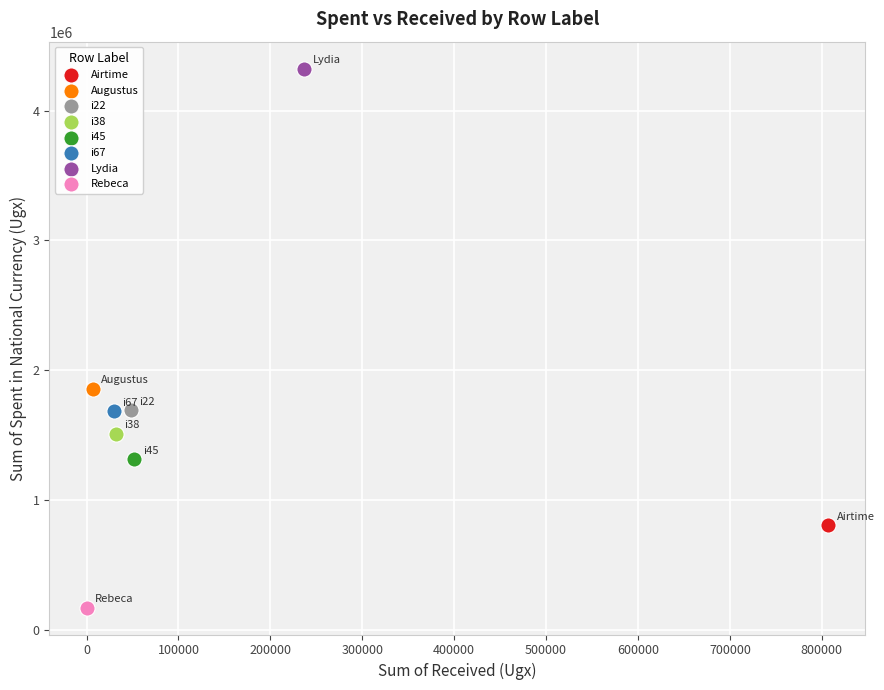

What are all the series names shown in the legend?

Airtime, Augustus, i22, i38, i45, i67, Lydia, Rebeca